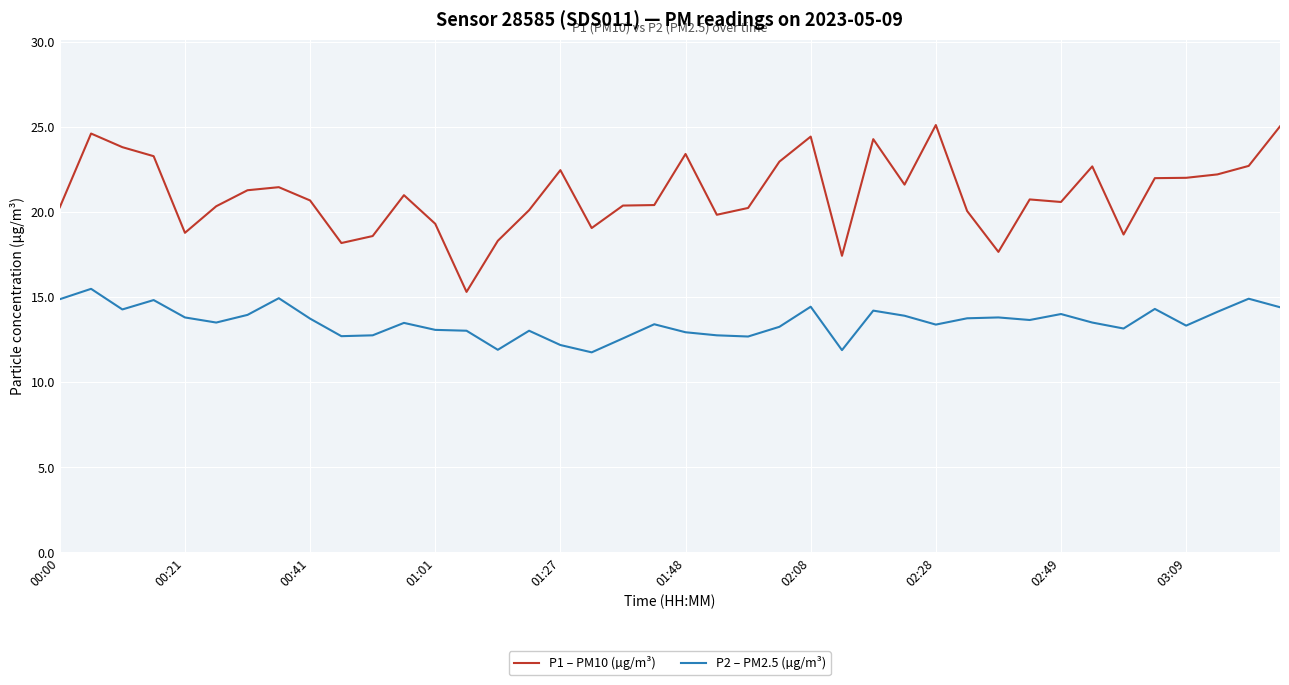

List the series in order of their peak value, highest first.

P1 – PM10 (µg/m³), P2 – PM2.5 (µg/m³)